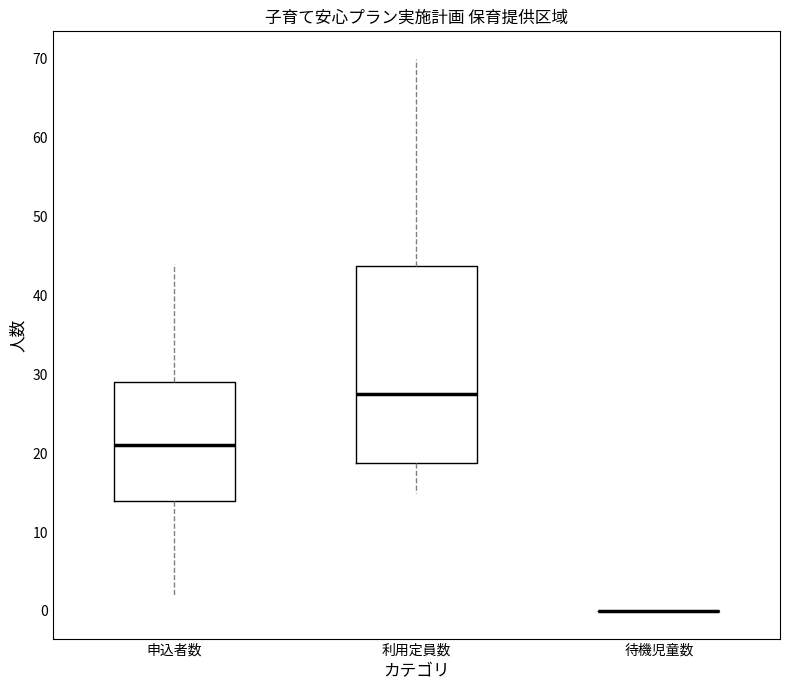

Where does the median line of the box for 利用定員数 sit on the y-axis? The values are not printed on the chart, so give them approximately, as read against the axis.

28